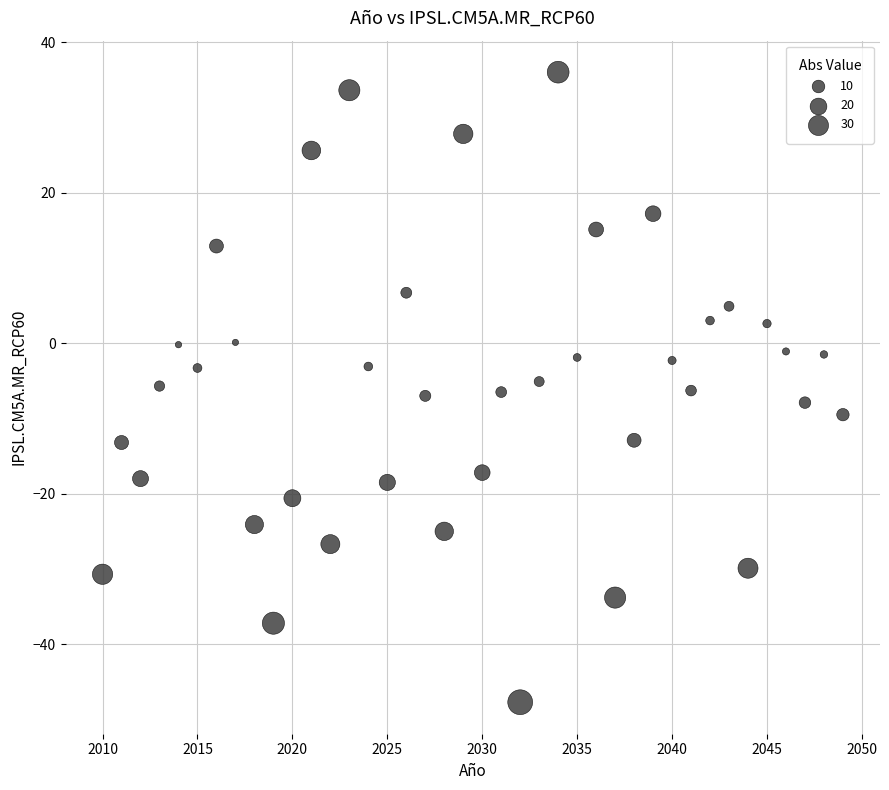

What is the range of Y values (max minus min)?

83.7